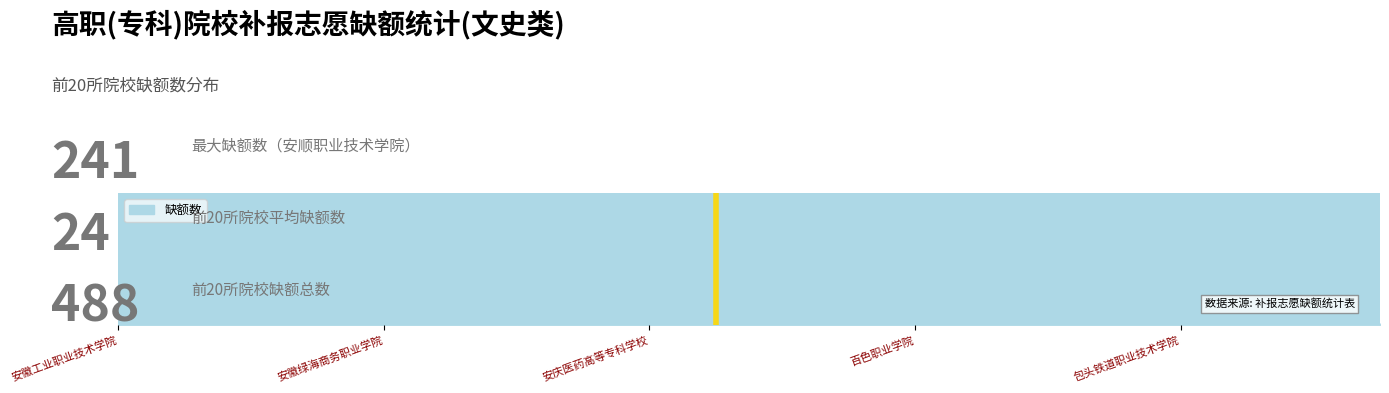

Is this an area chart (filled region under the line)?

Yes